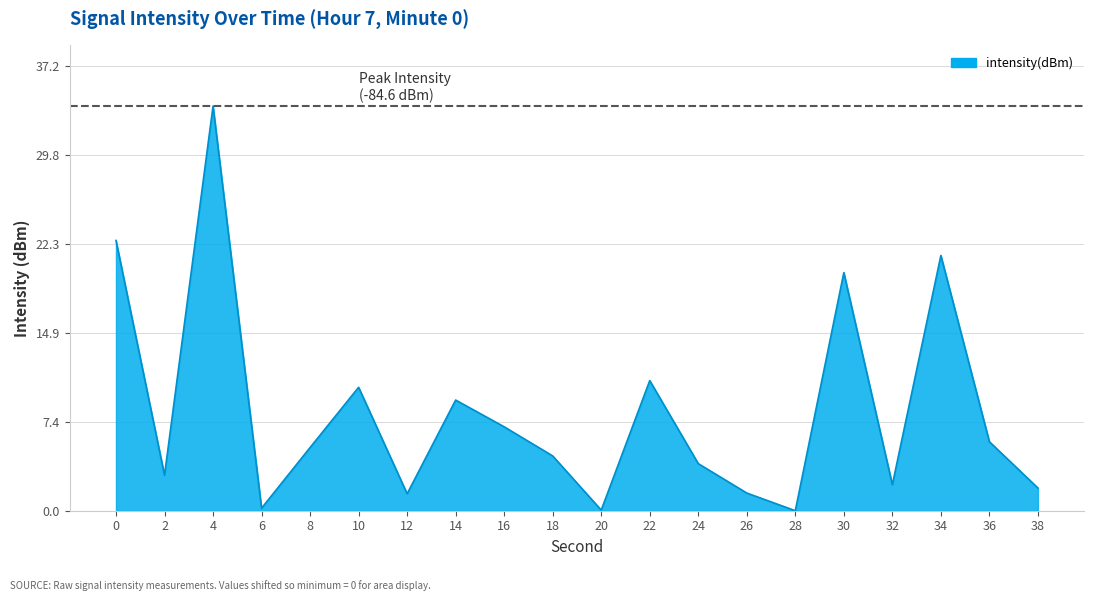

What is the maximum value shown in the chart?

33.9